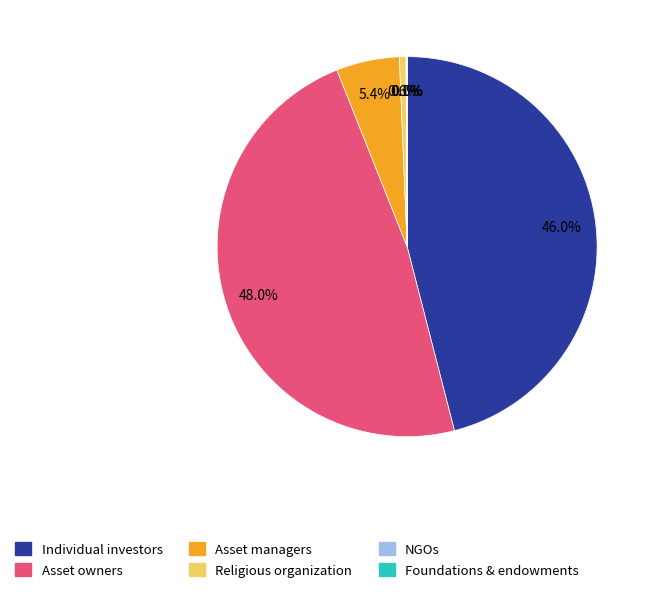

Approximately how many times larger is the value at Asset owners compared to Individual investors?

1.0